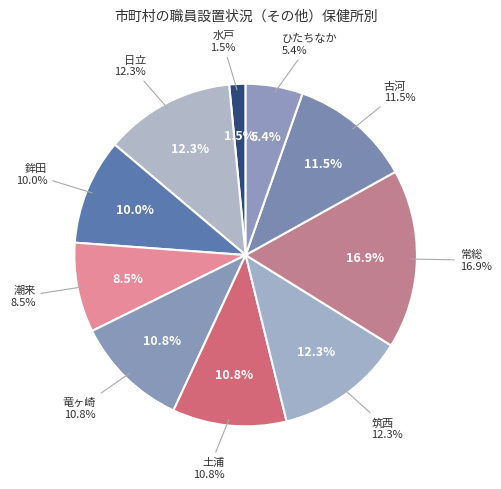

Is there any slice that represents more than half of the pie?

No